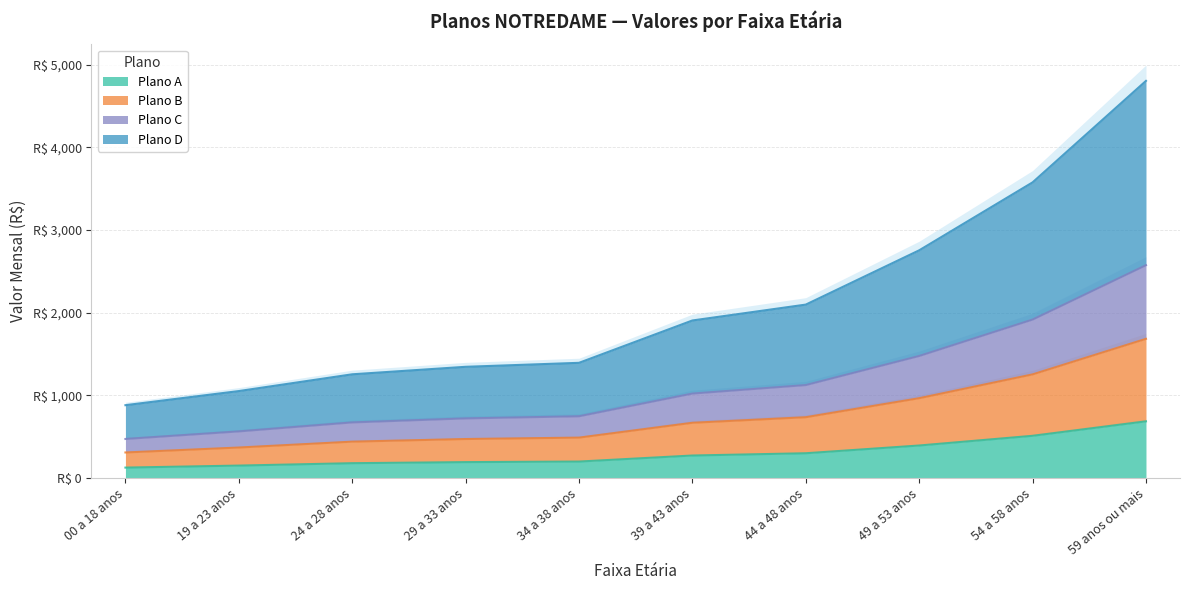

How many values in the Plano D series are below 1021?

5